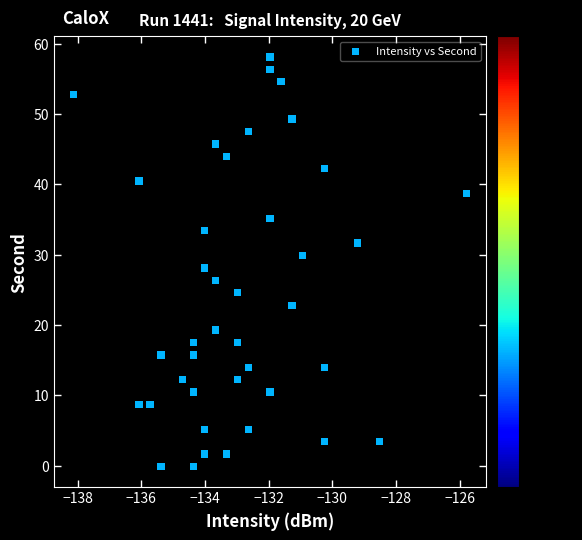

What is the range of Y values (max minus min)?

58.2